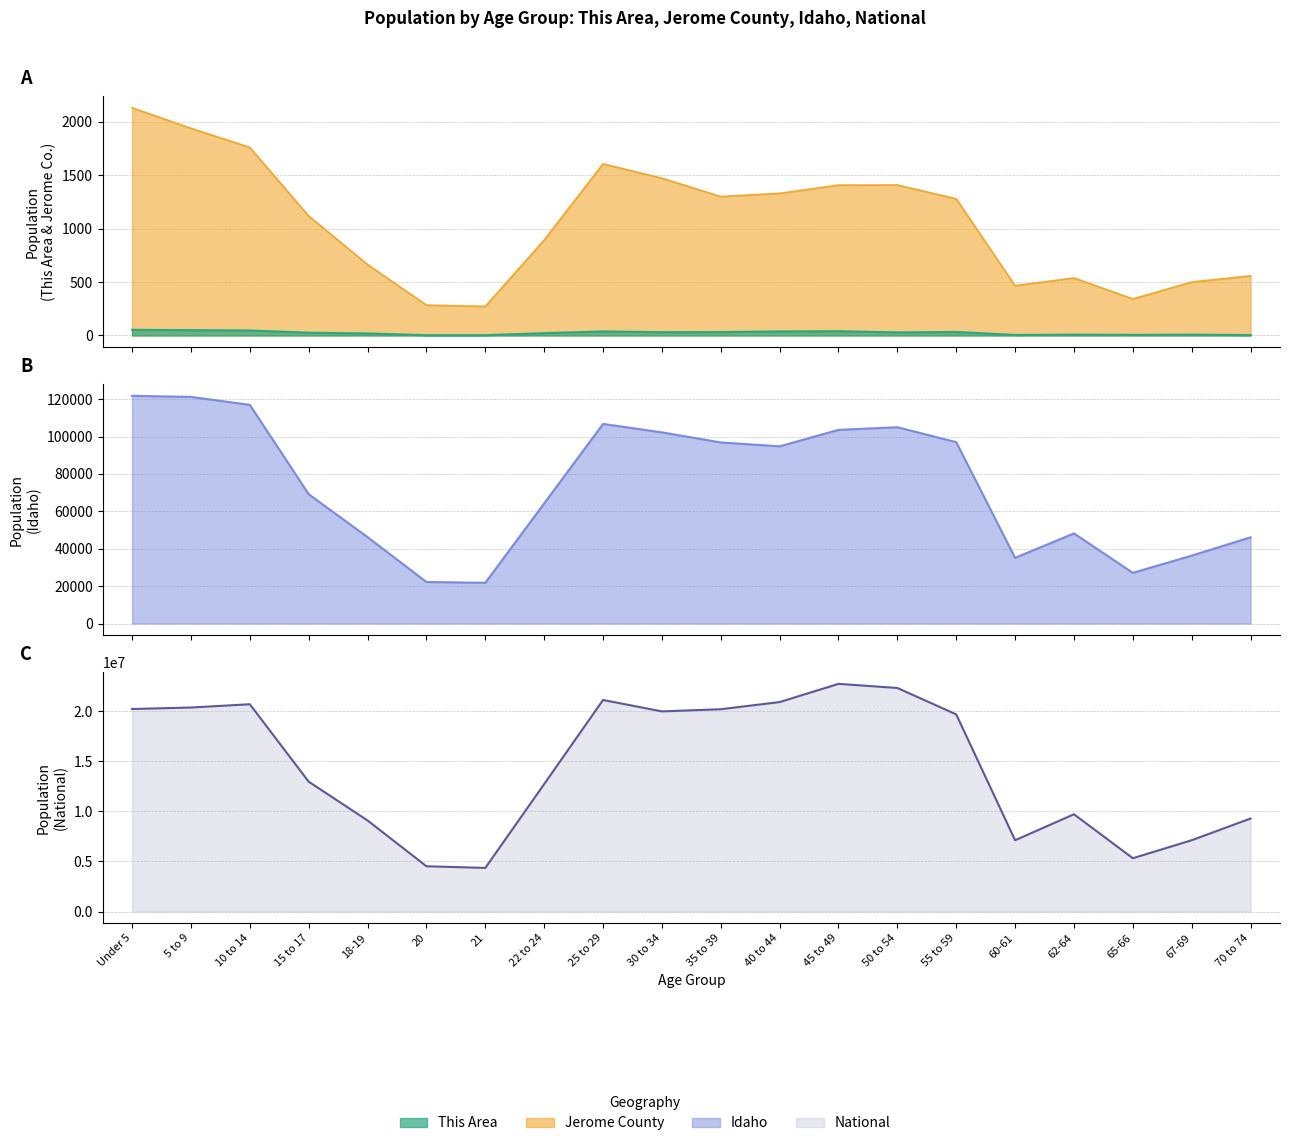

True or false: This Area has a value of 8 at 22 to 24.

False